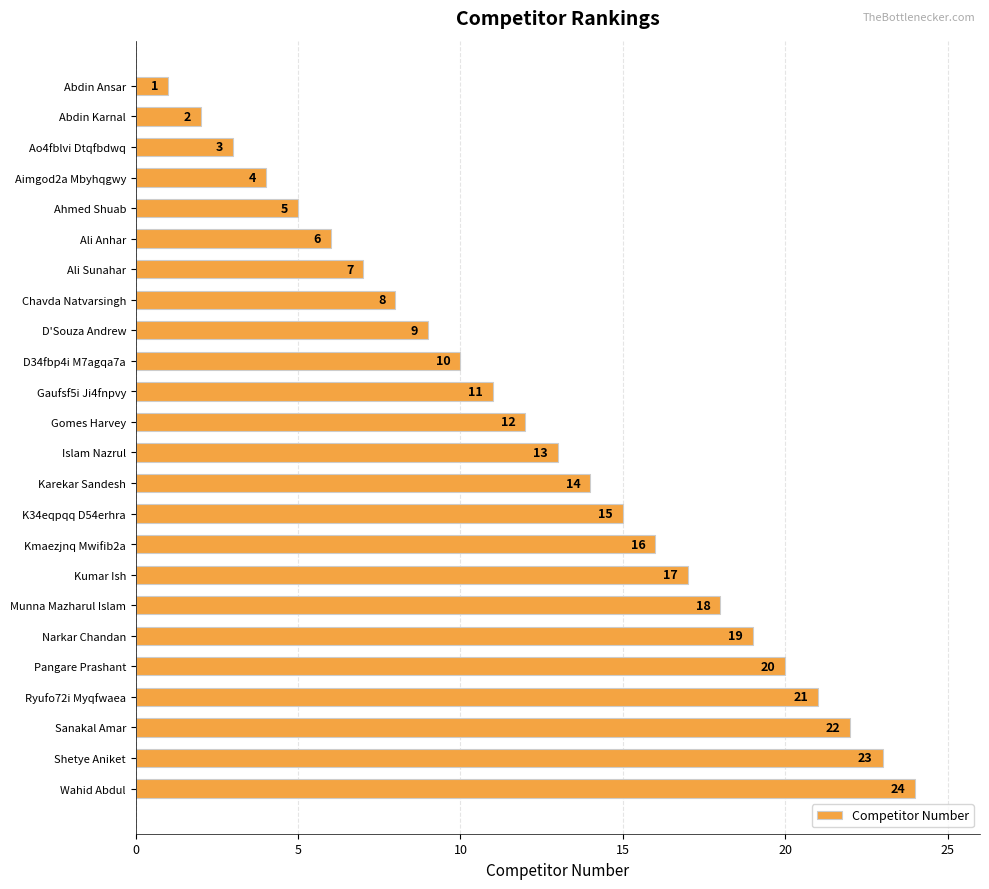

Which label corresponds to the largest value in the chart?

Wahid Abdul